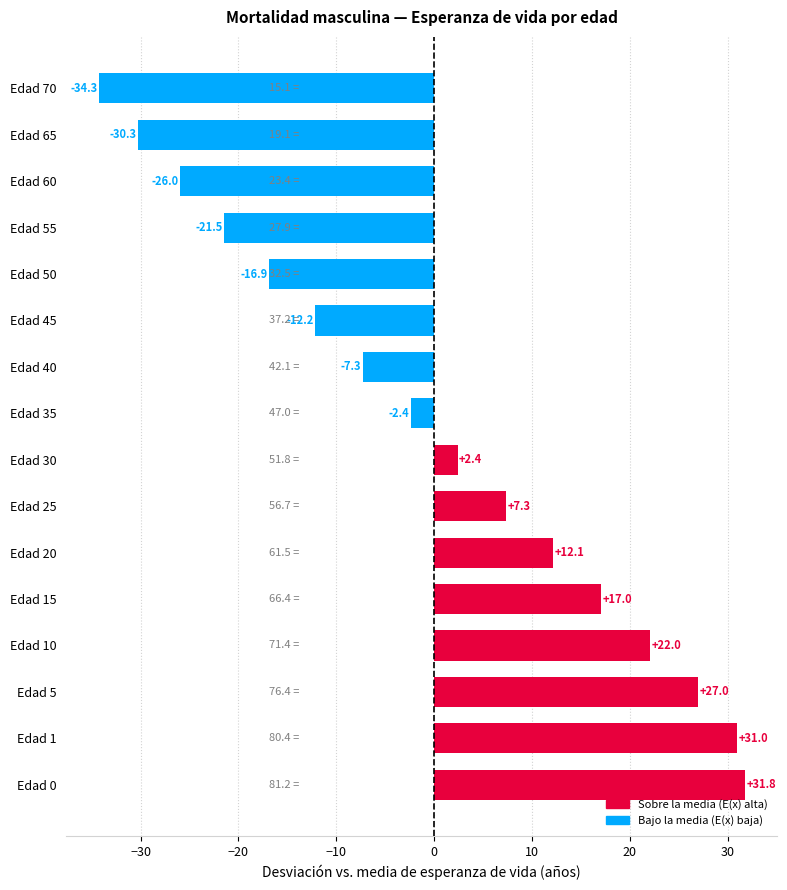

Which has a higher value, Edad 0 or Edad 50?

Edad 0